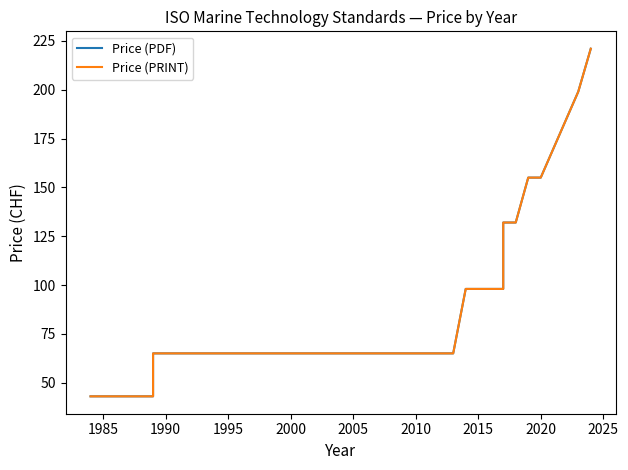

Is this an area chart (filled region under the line)?

No